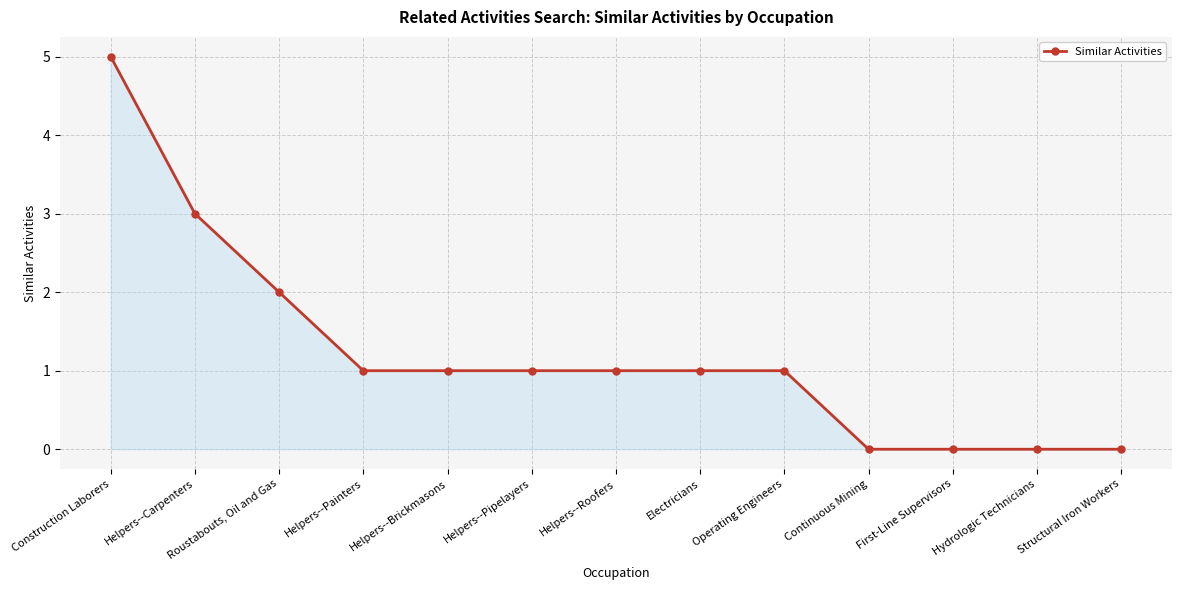

What is the label of the 8th point from the right?

Helpers--Pipelayers